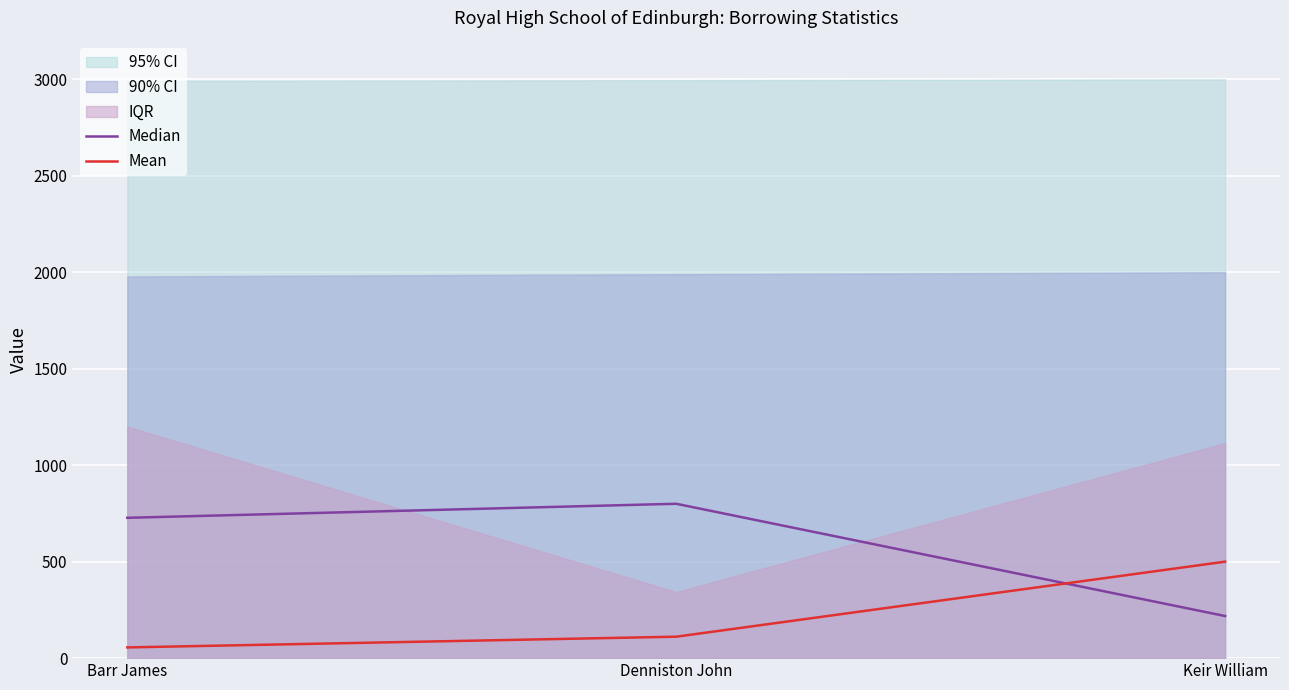

What is the value of the Mean point at the 2nd from the left?

111.1